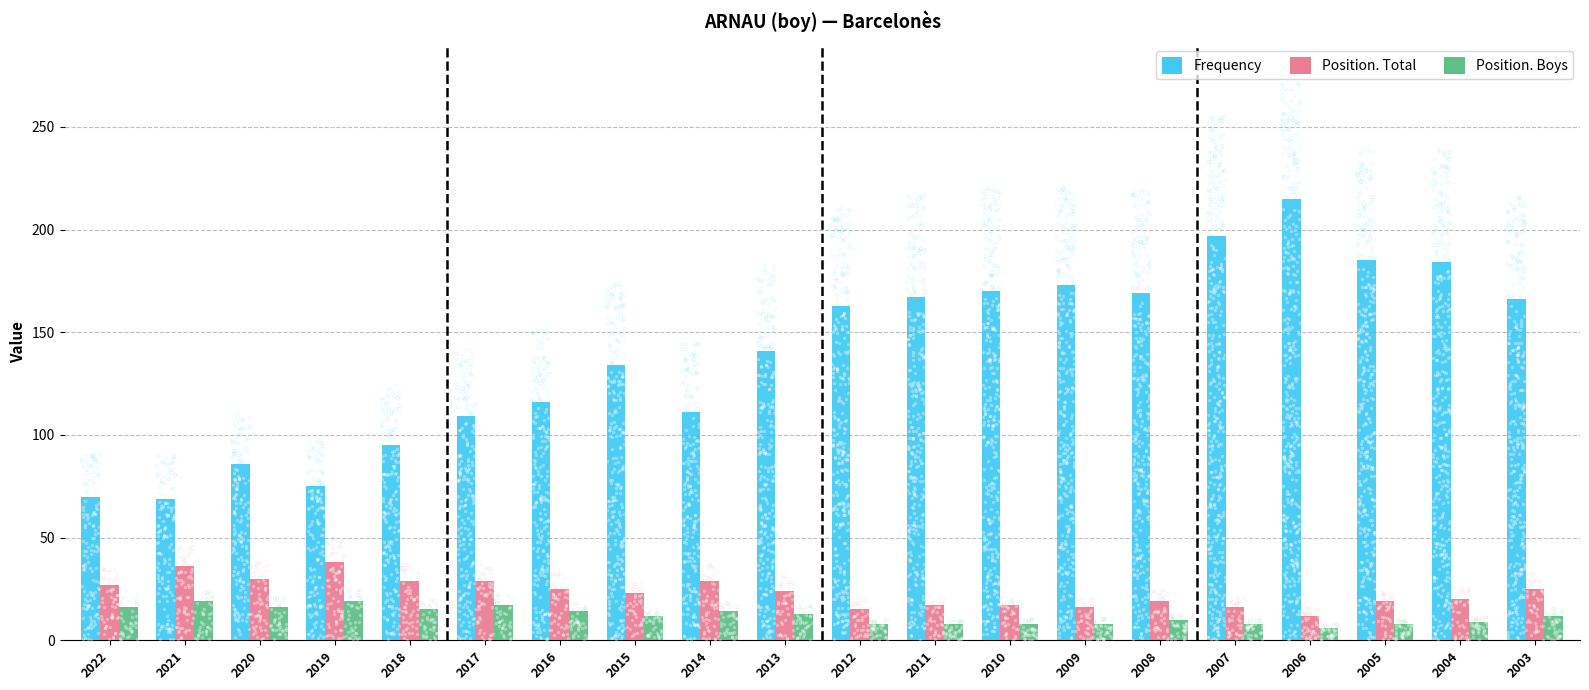

What are all the series names shown in the legend?

Frequency, Position. Total, Position. Boys